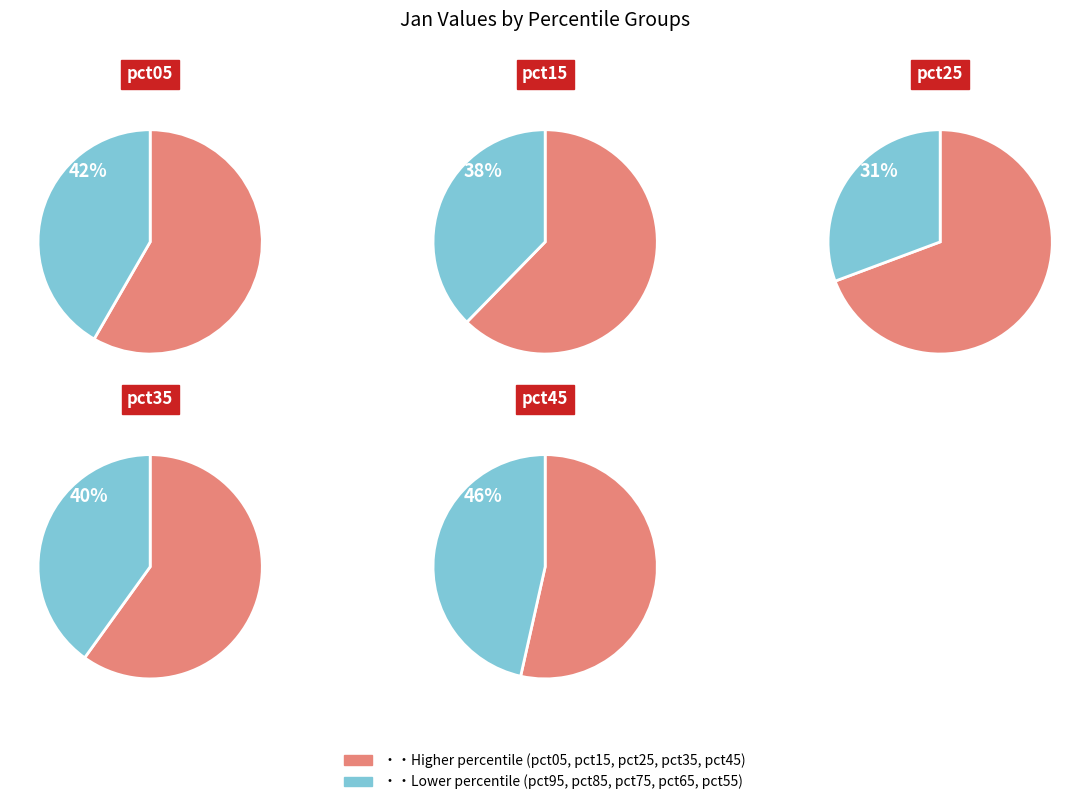

How many segments does this pie chart have?

10